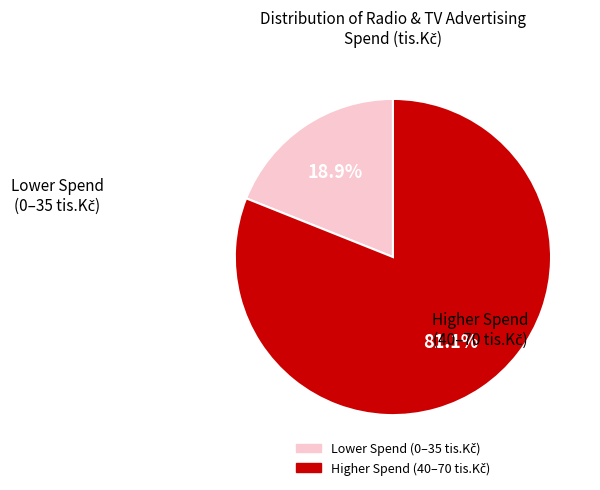

How many slices are in this pie chart?

2